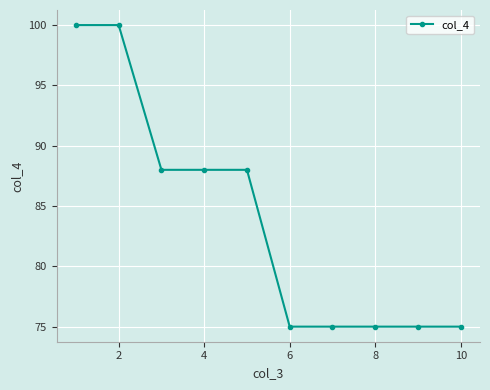

What is the sum of all values?

839